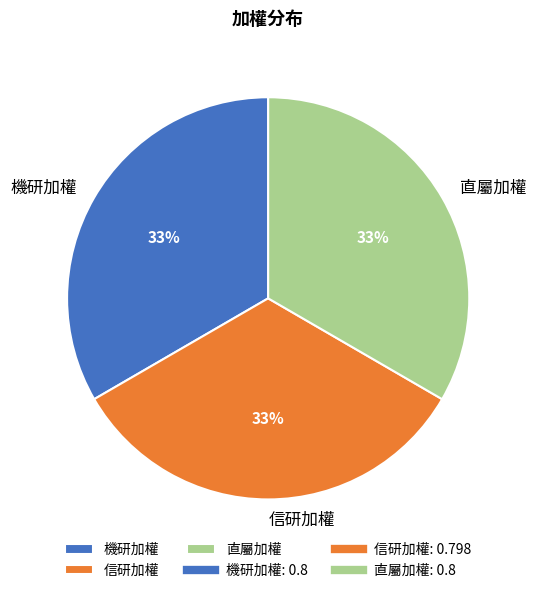

To the nearest percent, what is the average slice percentage?

33%